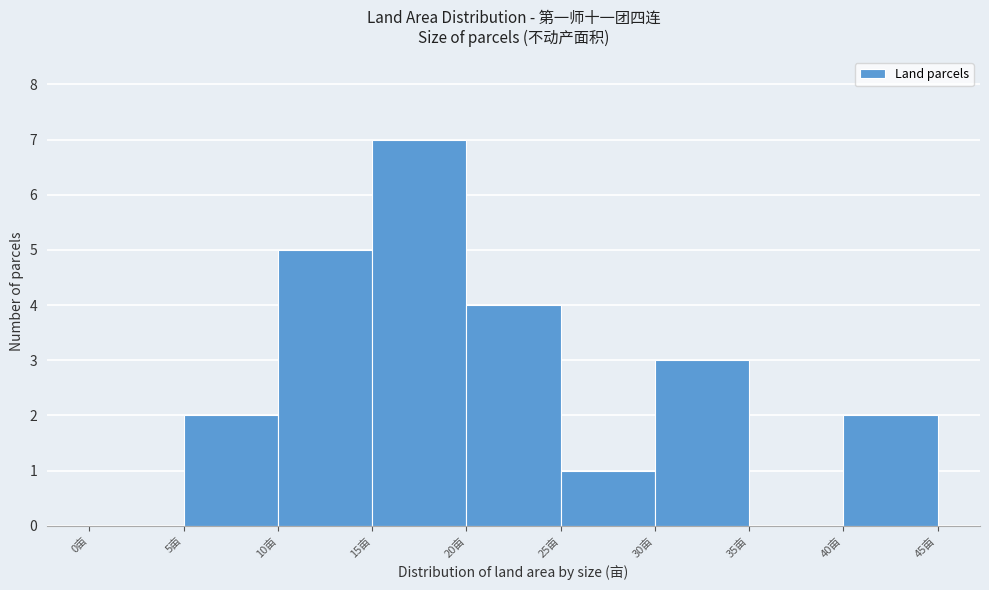

How tall is the bar that spans 25 to 30 on the x-axis? The values are not printed on the chart, so give them approximately, as read against the axis.

1